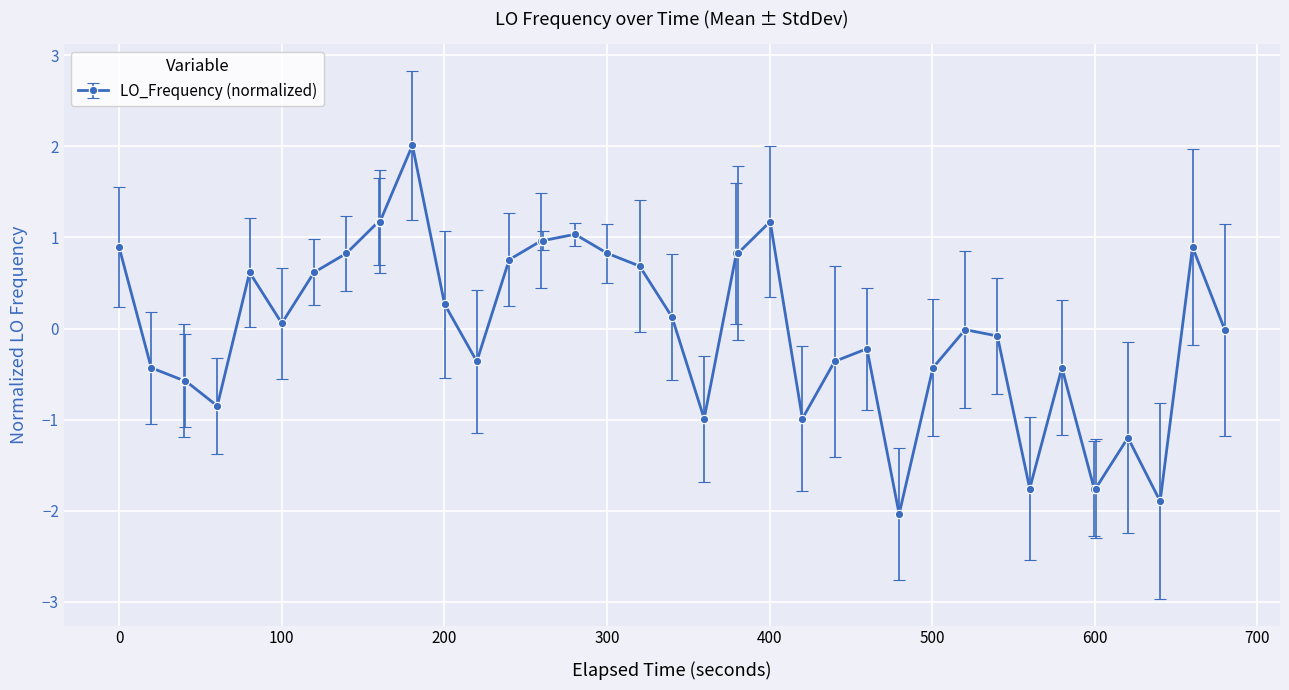

What is the value of the 19th point from the left?

0.8